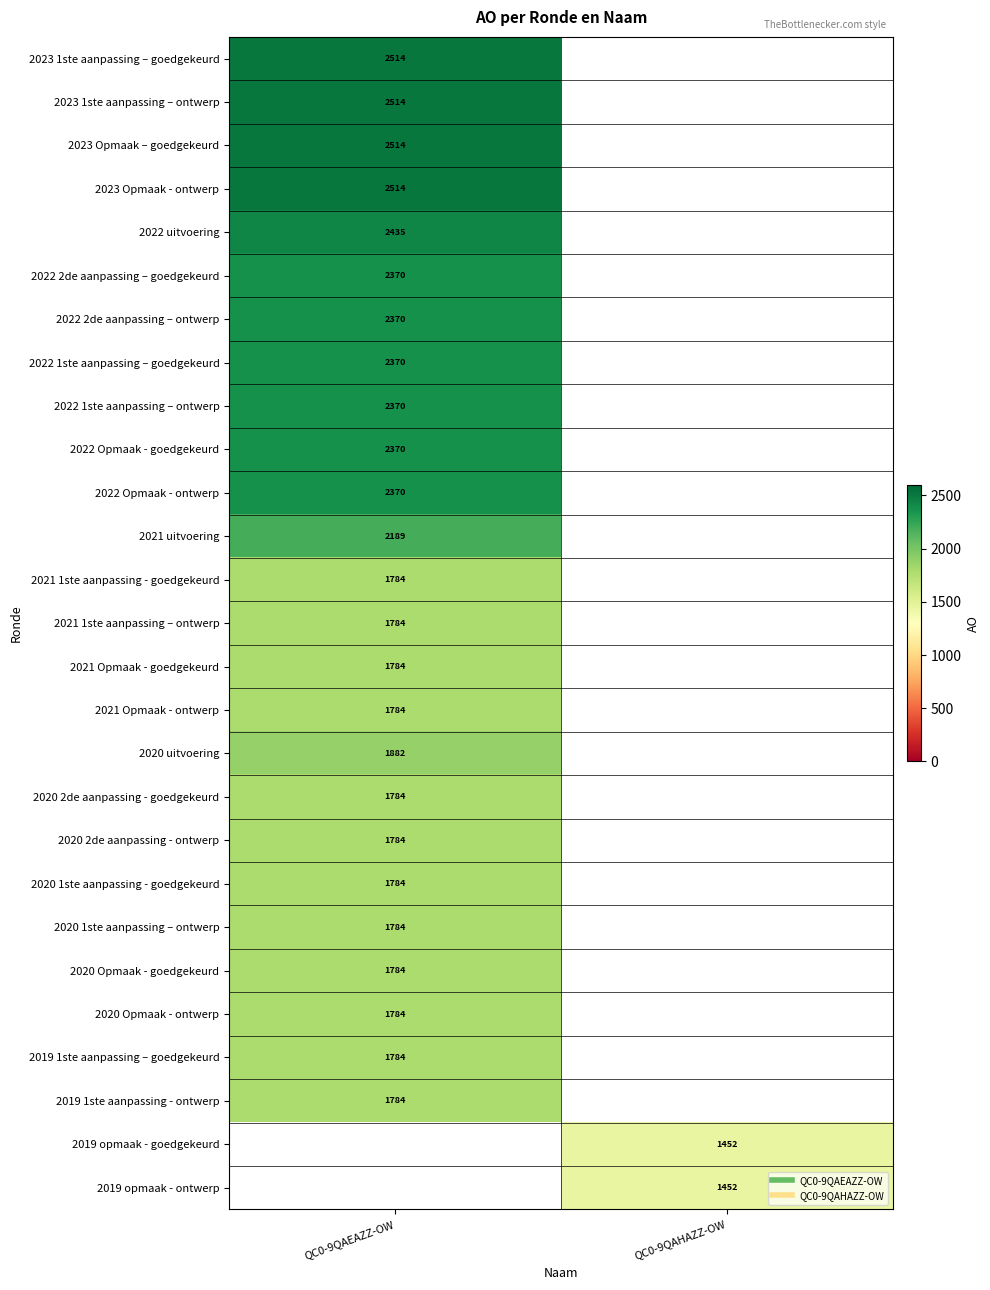

At QC0-9QAHAZZ-OW, list the series in order from largest to smallest.

2023 1ste aanpassing – goedgekeurd, 2023 1ste aanpassing – ontwerp, 2023 Opmaak – goedgekeurd, 2023 Opmaak - ontwerp, 2022 uitvoering, 2022 2de aanpassing – goedgekeurd, 2022 2de aanpassing – ontwerp, 2022 1ste aanpassing – goedgekeurd, 2022 1ste aanpassing – ontwerp, 2022 Opmaak - goedgekeurd, 2022 Opmaak - ontwerp, 2021 uitvoering, 2021 1ste aanpassing - goedgekeurd, 2021 1ste aanpassing – ontwerp, 2021 Opmaak - goedgekeurd, 2021 Opmaak - ontwerp, 2020 uitvoering, 2020 2de aanpassing - goedgekeurd, 2020 2de aanpassing - ontwerp, 2020 1ste aanpassing - goedgekeurd, 2020 1ste aanpassing – ontwerp, 2020 Opmaak - goedgekeurd, 2020 Opmaak - ontwerp, 2019 1ste aanpassing – goedgekeurd, 2019 1ste aanpassing - ontwerp, 2019 opmaak - goedgekeurd, 2019 opmaak - ontwerp